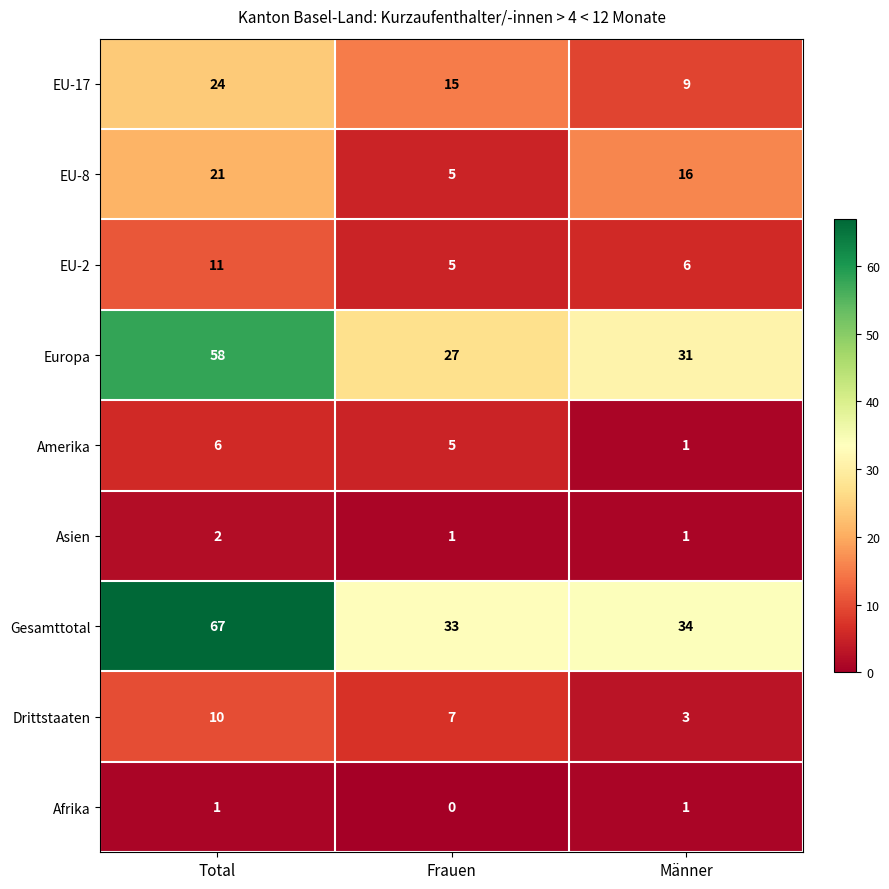

Count the Europa values in the range 27 to 58.

3